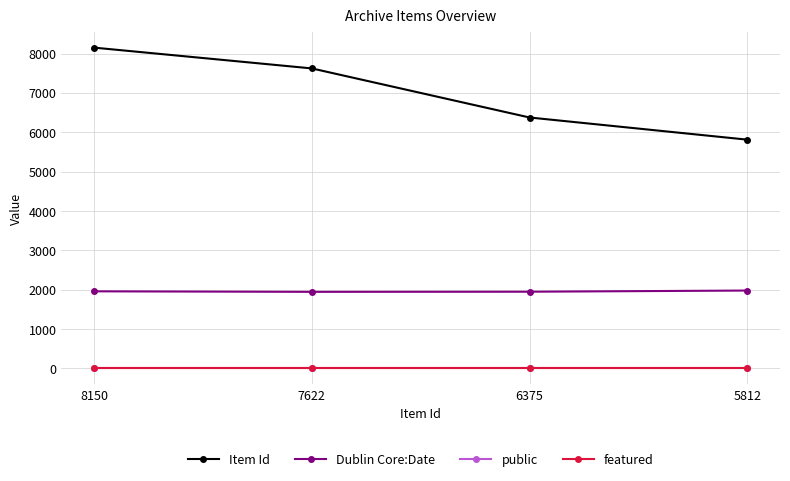

True or false: featured and Dublin Core:Date intersect in this chart.

False